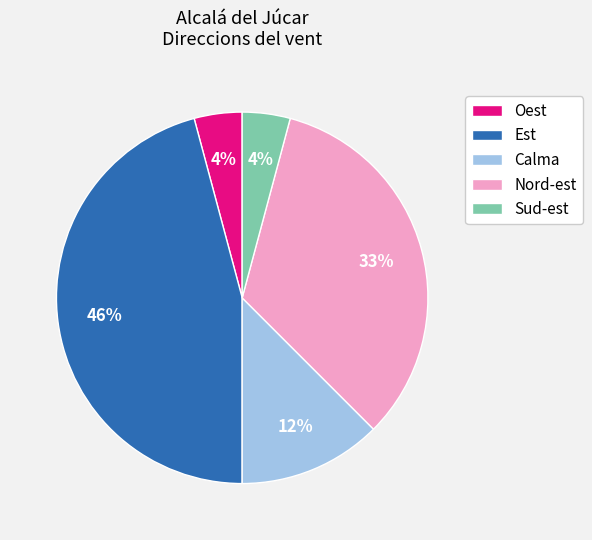

Combined, do Calma and Sud-est account for over 50%?

No